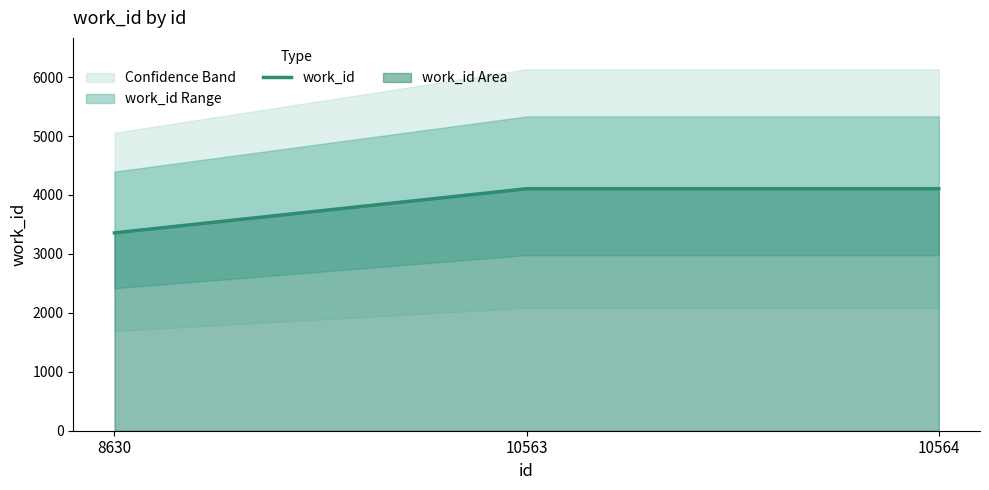

What is the smallest value displayed?

3357